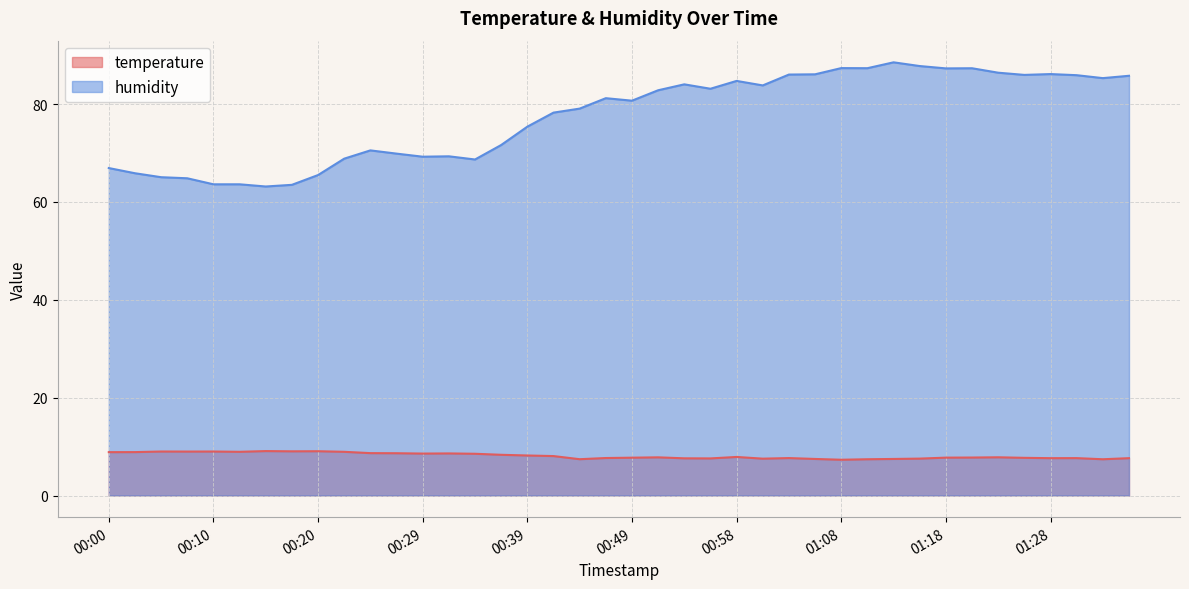

At how many categories does at least one series exceed 49?

40